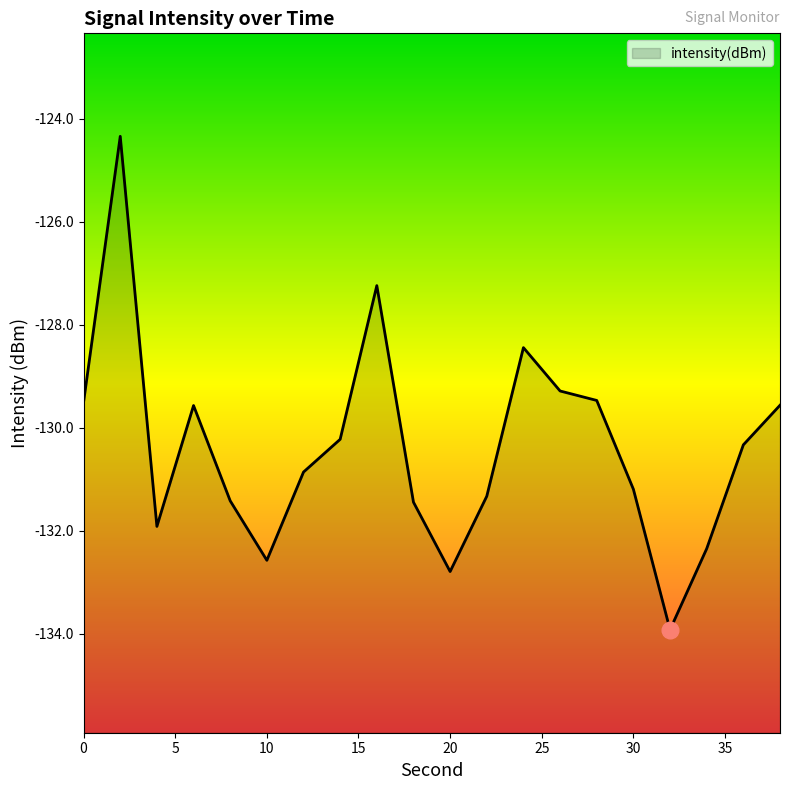

Reading left to right, what are all the values shown in this chart?

-129.5	-124.3	-131.9	-129.6	-131.4	-132.6	-130.9	-130.2	-127.2	-131.4	-132.8	-131.3	-128.4	-129.3	-129.5	-131.2	-133.9	-132.3	-130.3	-129.6